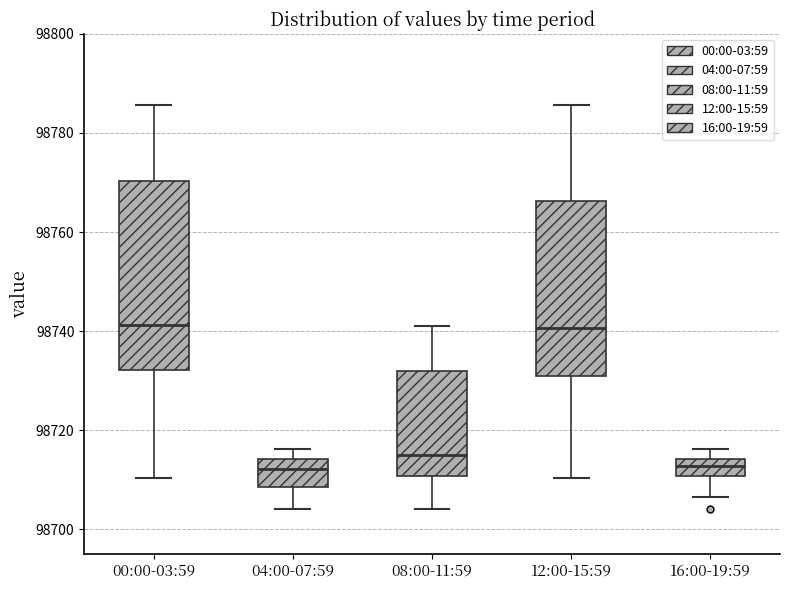

Where does the lower whisker of the box for 08:00-11:59 end on the y-axis? The values are not printed on the chart, so give them approximately, as read against the axis.

98704